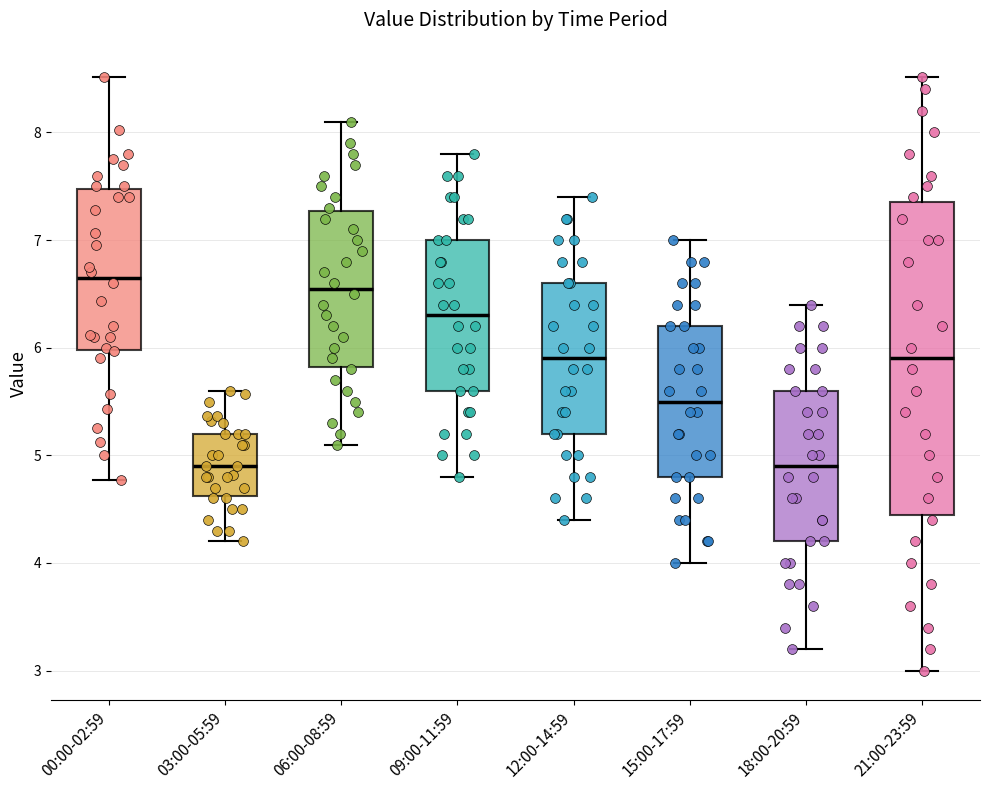

Reading left to right, transcribe this box plot: for each box, give where its median line is, the range the box spans, and where its two whiskers end, as read against the y-axis. The values are not printed on the chart, so give them approximately, as read against the axis.

00:00-02:59: median 6.7, box 6.0 to 7.5, whiskers 4.8 to 8.5
03:00-05:59: median 4.9, box 4.6 to 5.2, whiskers 4.2 to 5.6
06:00-08:59: median 6.6, box 5.8 to 7.3, whiskers 5.1 to 8.1
09:00-11:59: median 6.3, box 5.6 to 7.0, whiskers 4.8 to 7.8
12:00-14:59: median 5.9, box 5.2 to 6.6, whiskers 4.4 to 7.4
15:00-17:59: median 5.5, box 4.8 to 6.2, whiskers 4.0 to 7.0
18:00-20:59: median 4.9, box 4.2 to 5.6, whiskers 3.2 to 6.4
21:00-23:59: median 5.9, box 4.5 to 7.4, whiskers 3.0 to 8.5